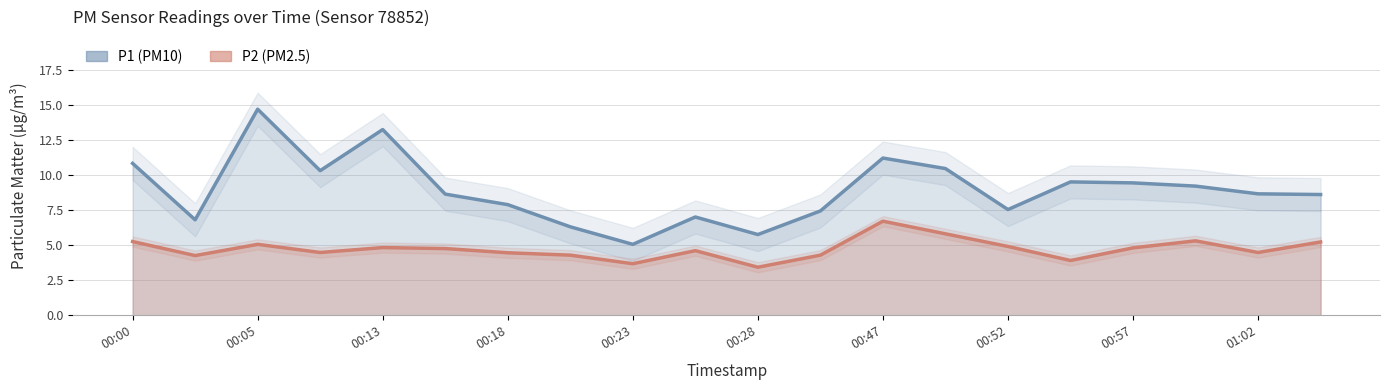

What are all the series names shown in the legend?

P1, P2